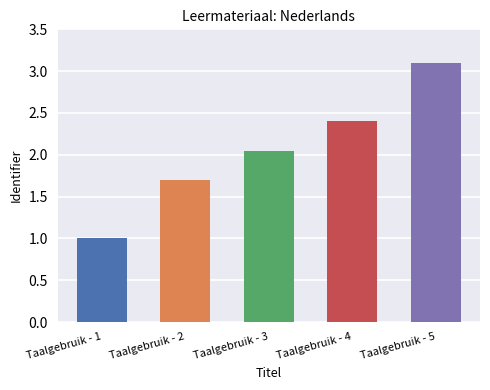

What is the sum of the values at Taalgebruik - 1 and Taalgebruik - 4?

3.4